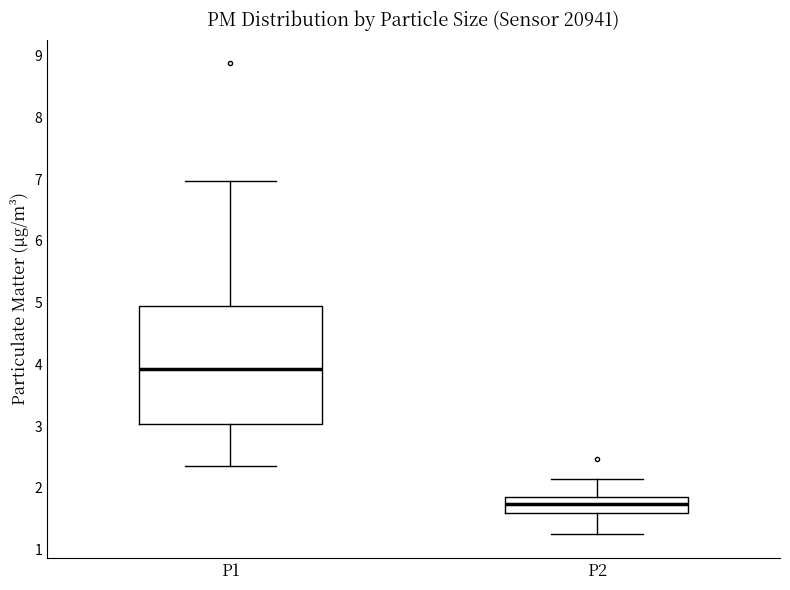

Where is the lower edge of the box for P1 on the y-axis? The values are not printed on the chart, so give them approximately, as read against the axis.

3.0